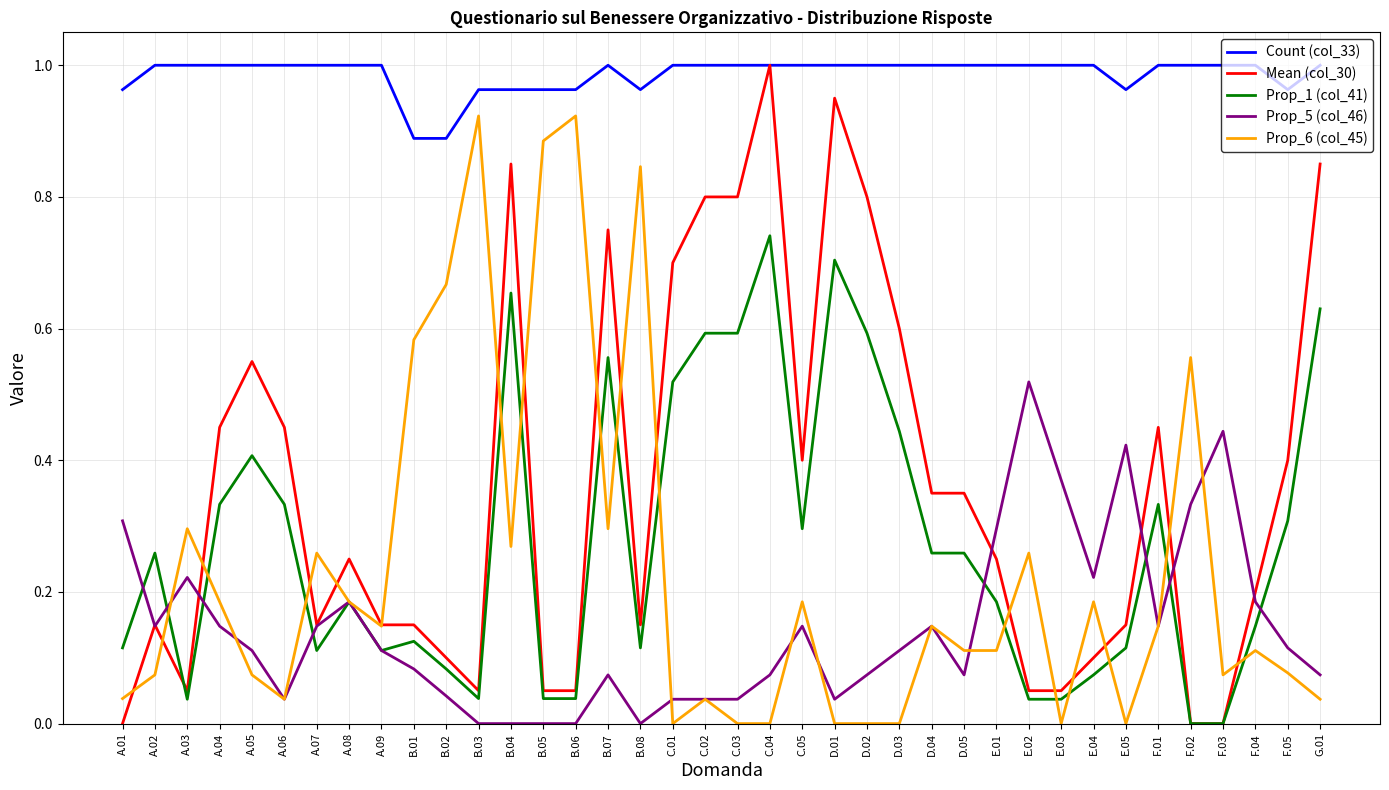

At which category is the sum across all series the highest?

C.04